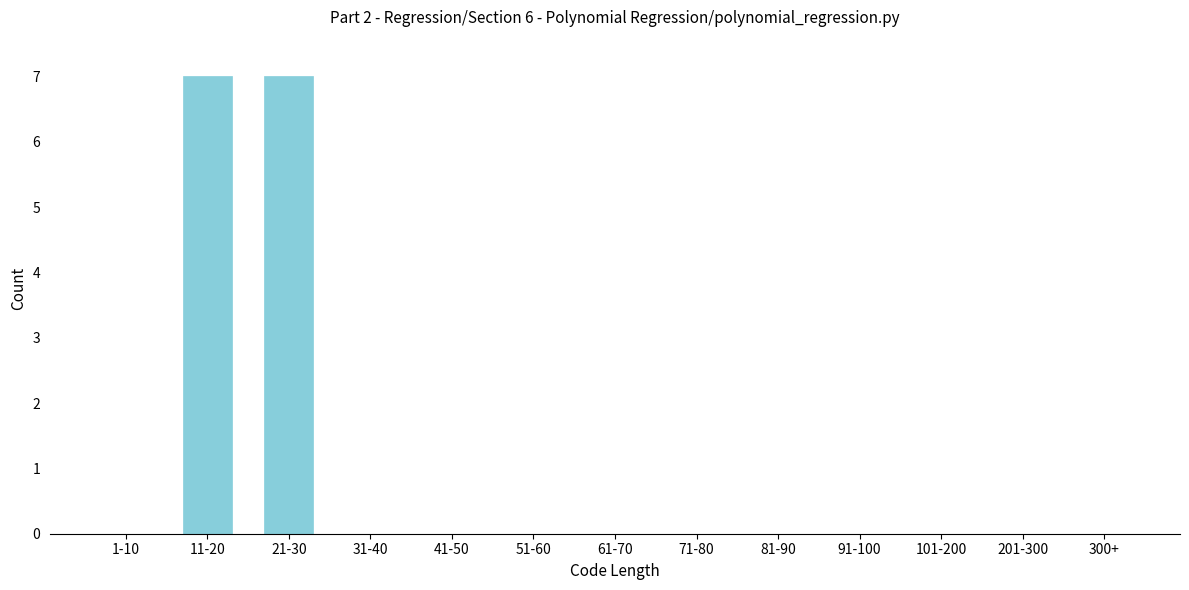

Reading left to right, transcribe all the data shown in this chart.

1-10=0	11-20=7	21-30=7	31-40=0	41-50=0	51-60=0	61-70=0	71-80=0	81-90=0	91-100=0	101-200=0	201-300=0	300+=0